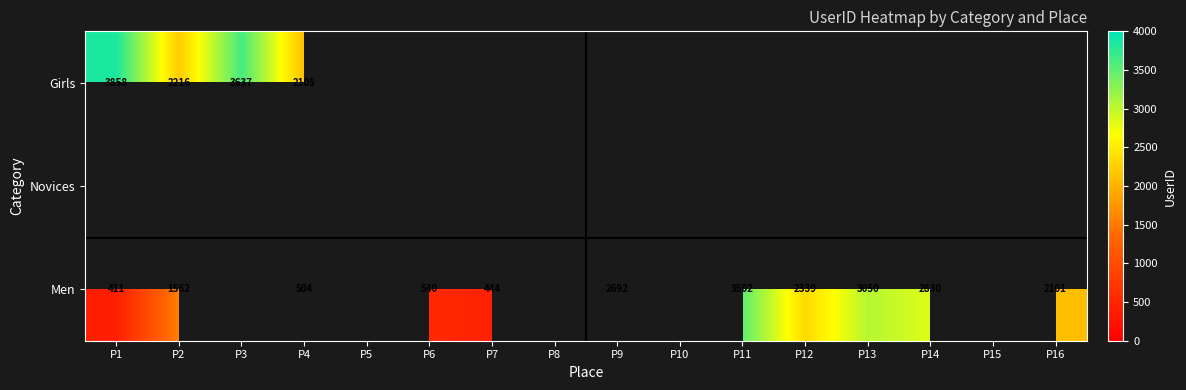

The Girls series shows 3093.9 at P2. True or false?

False